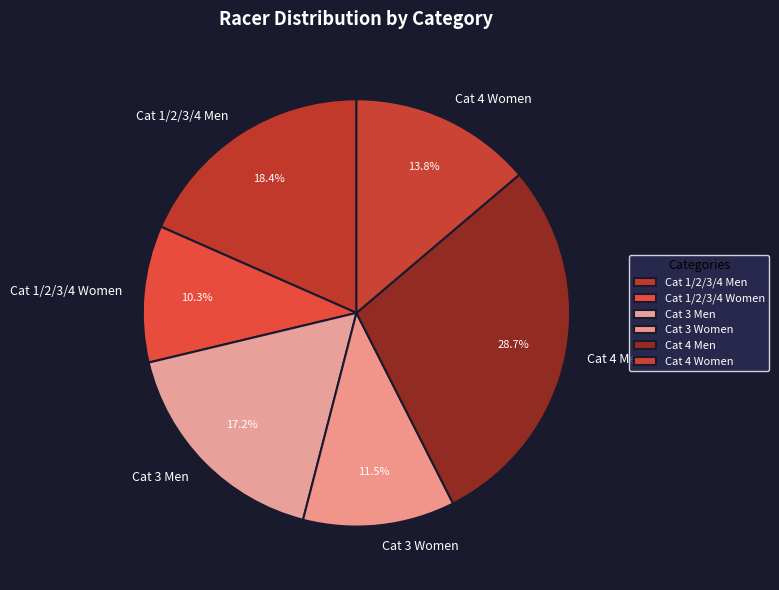

Is it true that Cat 1/2/3/4 Men is 18% of the pie?

True